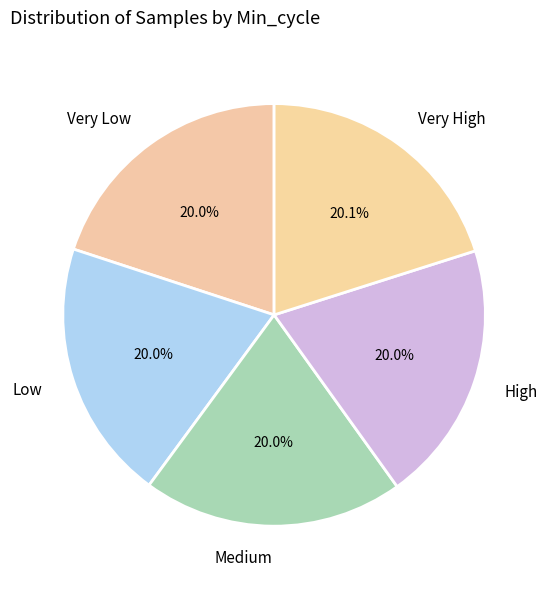

Is High the majority of the pie?

No